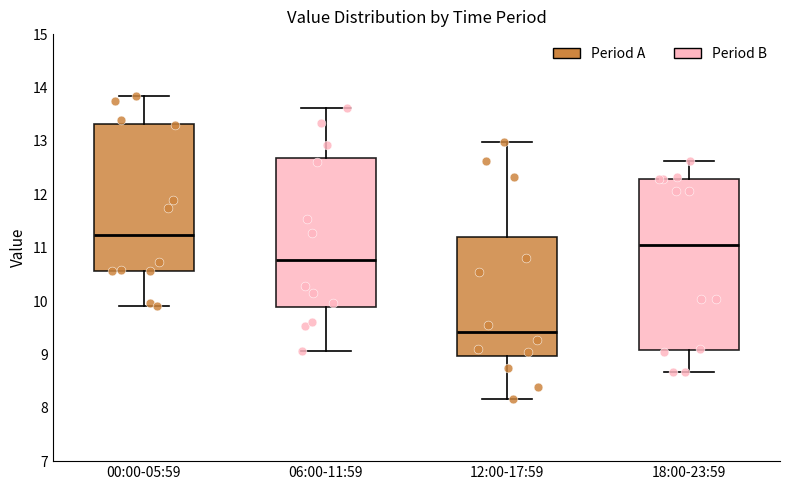

Which box's median line is the lowest?

12:00-17:59